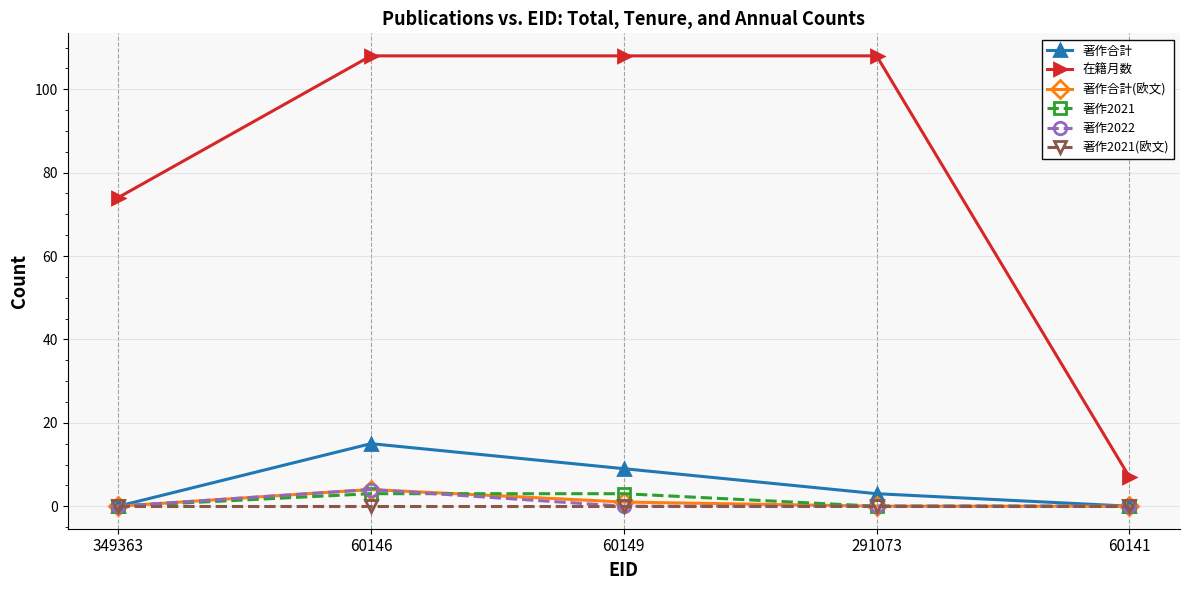

What position from the left is 60149?

3